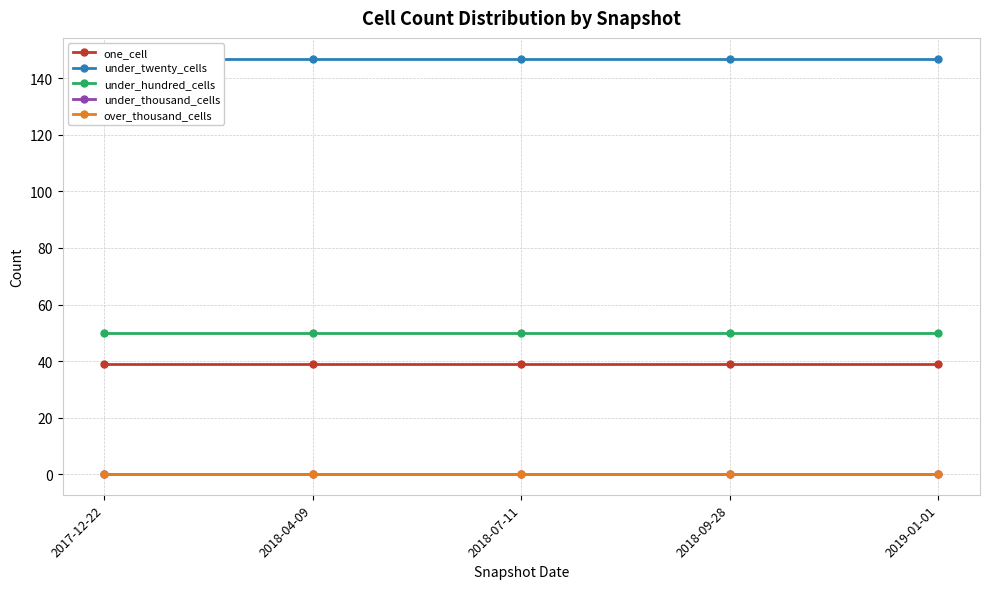

Rank the series at 2018-04-09 from highest to lowest value.

under_twenty_cells, under_hundred_cells, one_cell, under_thousand_cells, over_thousand_cells